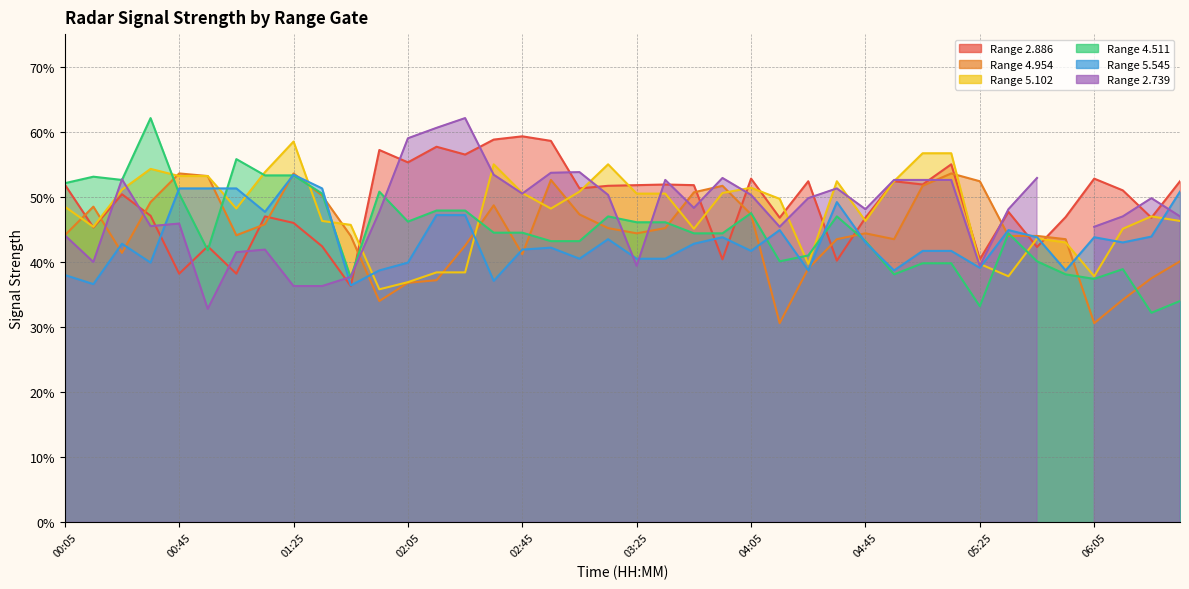

What is the label of the 12th point from the right?

04:45